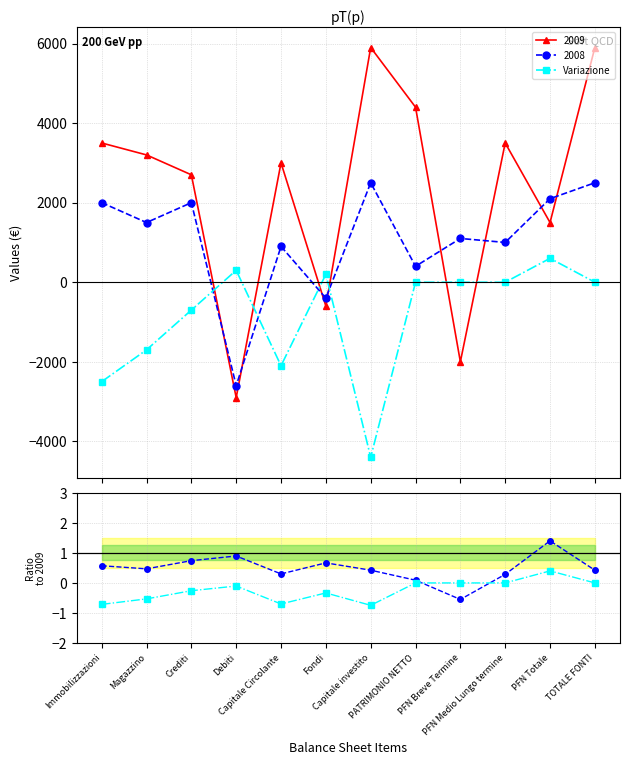

Is it true that Variazione equals -3890.8 at Immobilizzazioni?

False